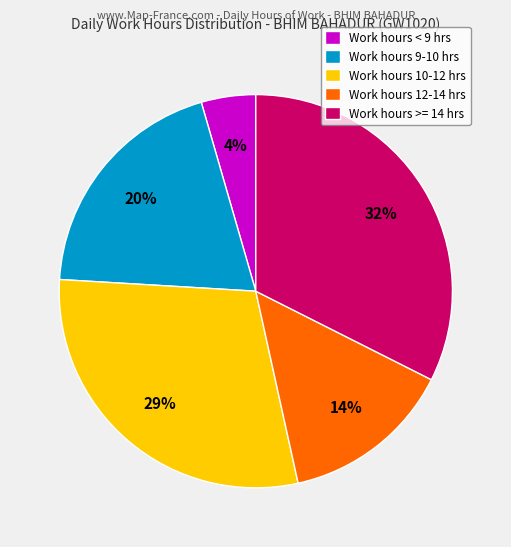

Which category has the smallest portion of the pie?

Work hours < 9 hrs